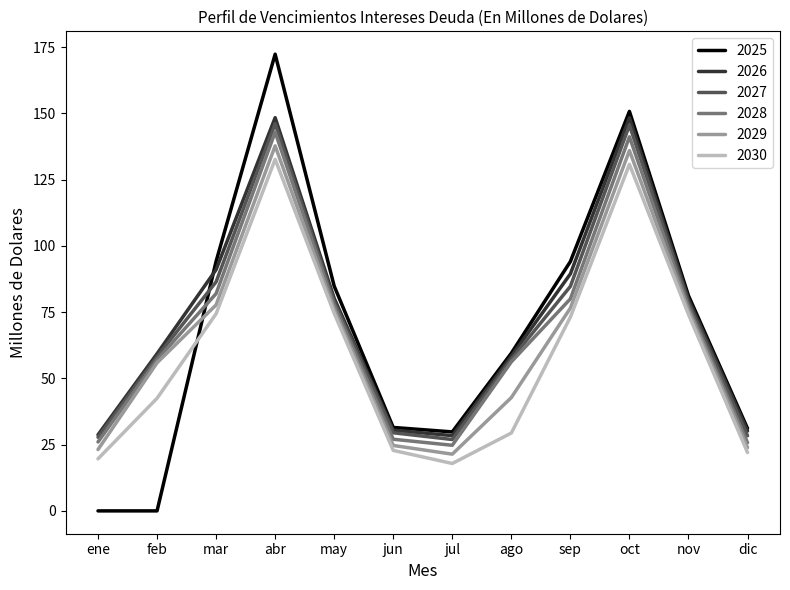

True or false: 2027 has more than 2 interior local peaks.

False